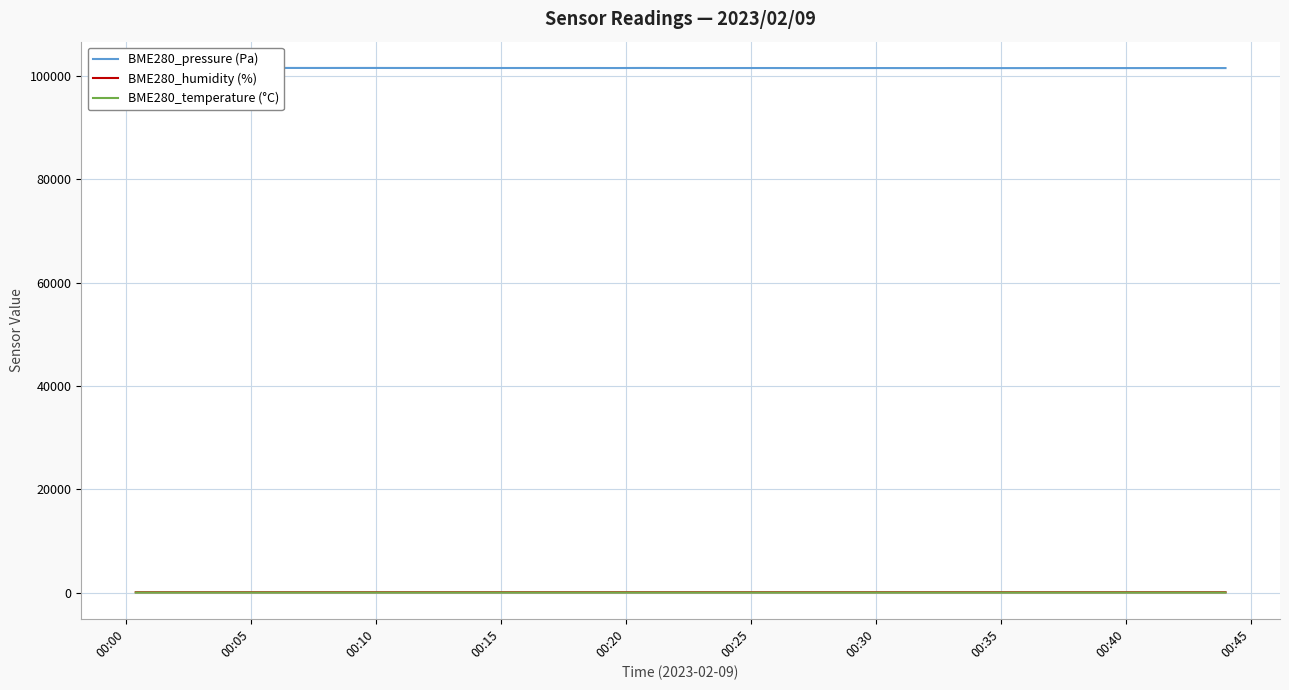

Which label corresponds to the largest value in the chart?

00:00